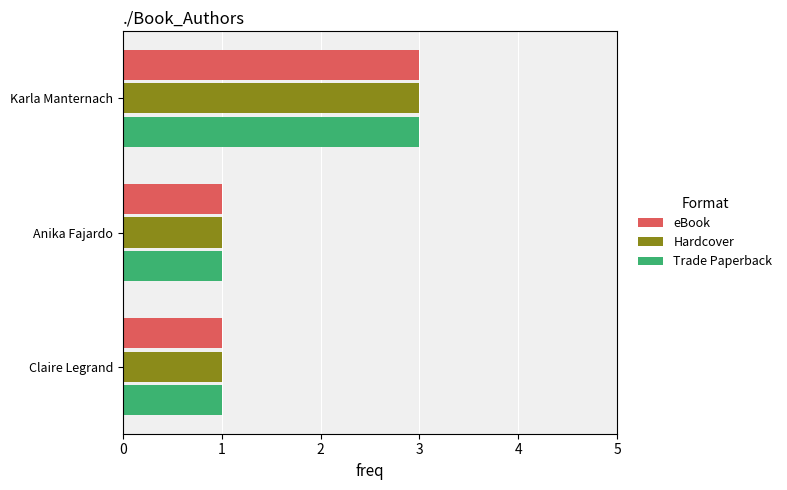

Is the value of eBook at Karla Manternach greater than the value of Trade Paperback at Claire Legrand?

Yes